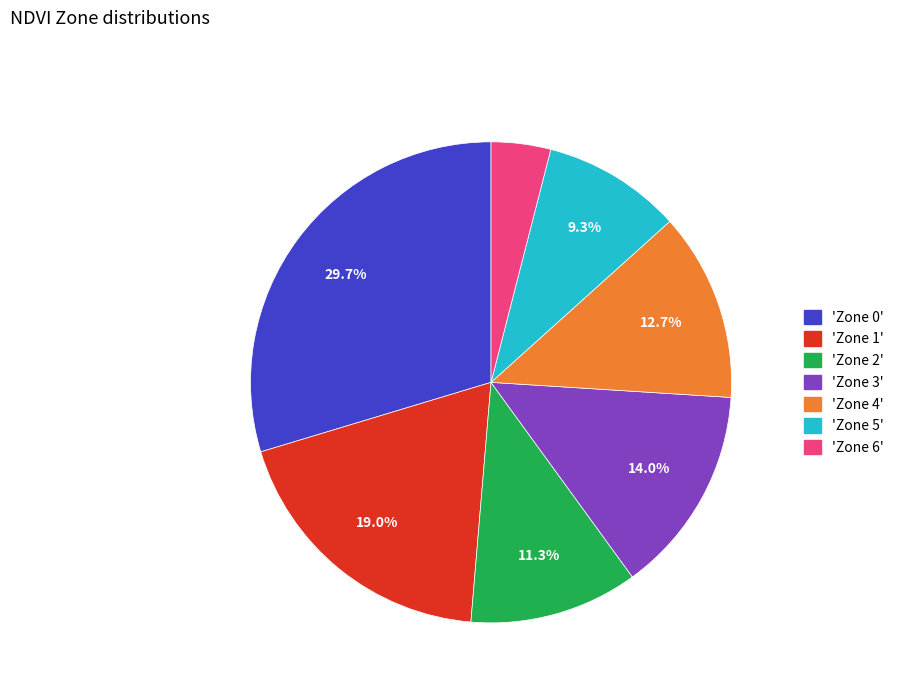

How many slices are in this pie chart?

7